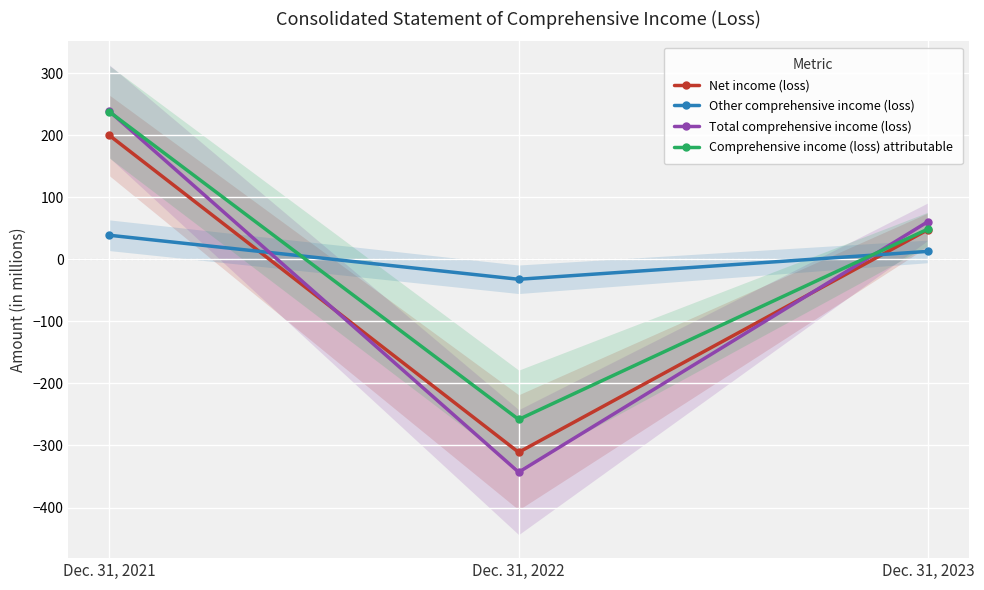

List the series in order of their peak value, lowest first.

Other comprehensive income (loss), Net income (loss), Comprehensive income (loss) attributable, Total comprehensive income (loss)